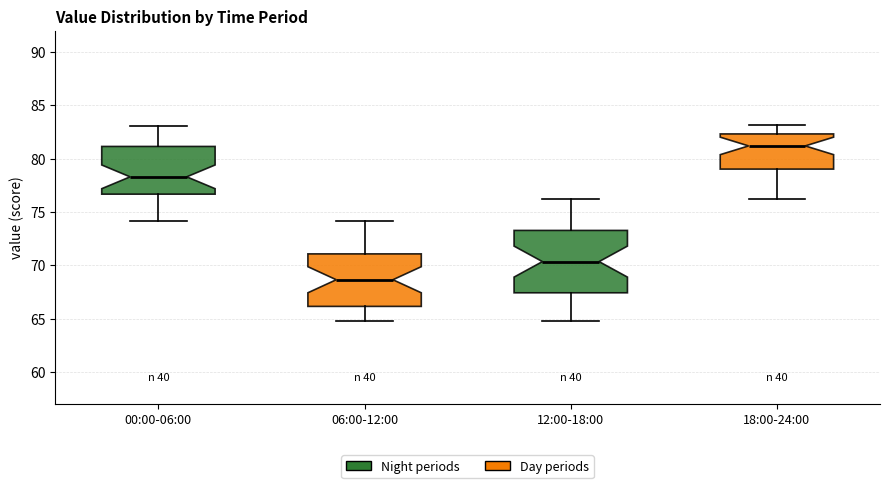

Comparing the boxes themselves (not the whiskers), which one is the tallest?

12:00-18:00